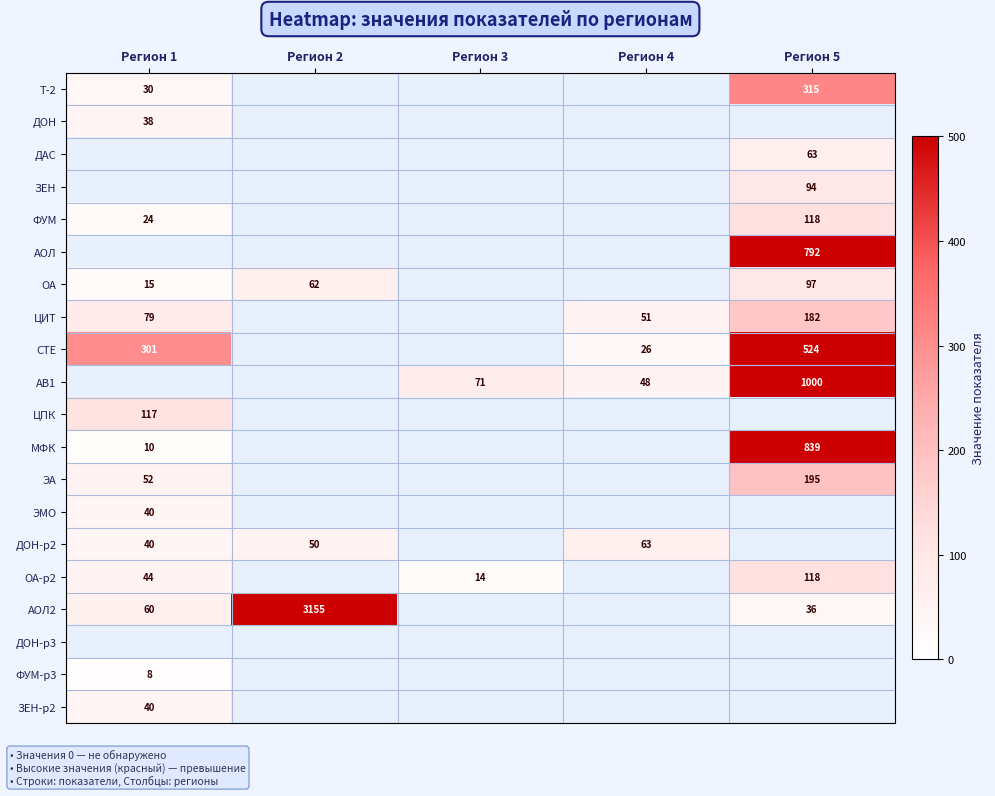

Which label corresponds to the largest value in the chart?

Регион 2